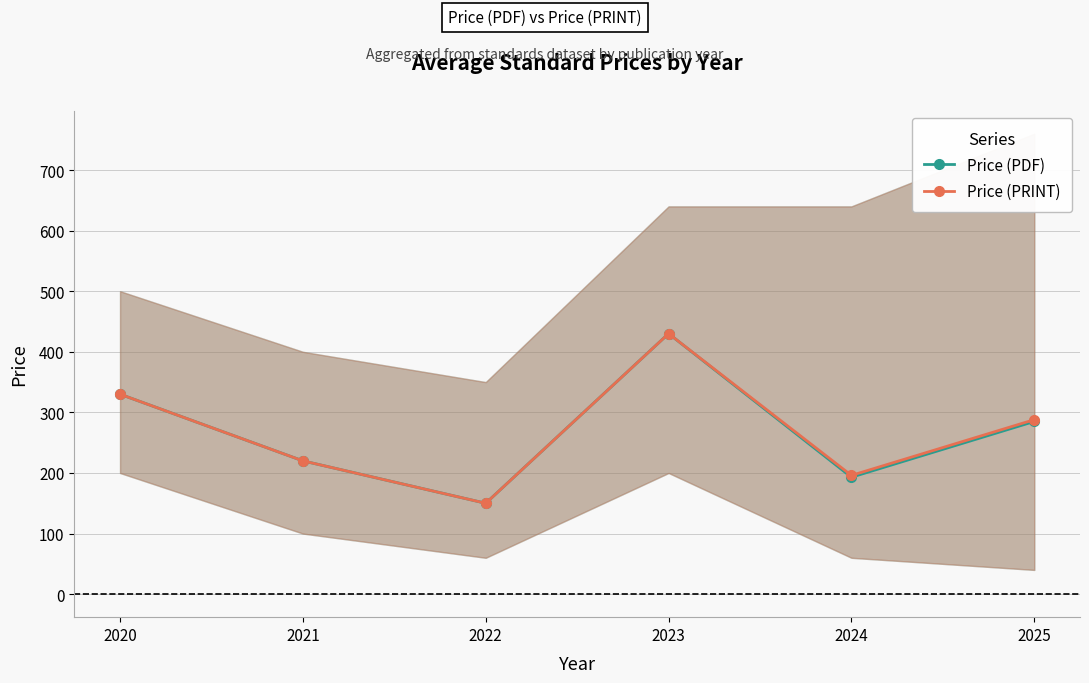

How many interior local peaks does the Price (PRINT) series have?

1